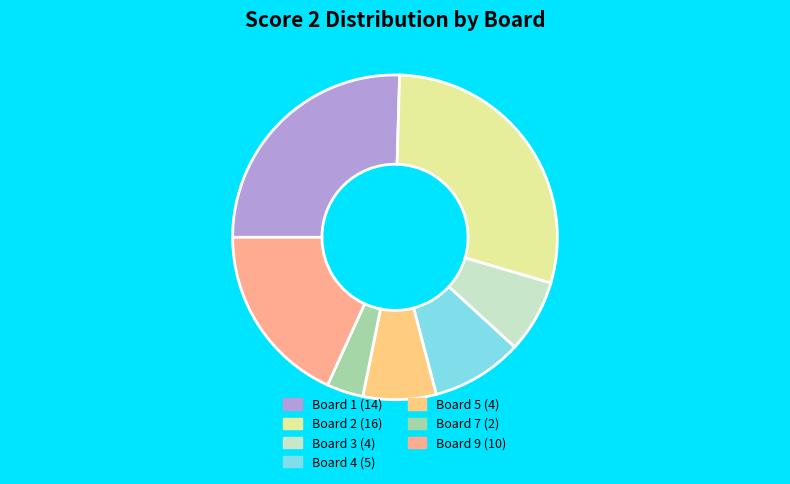

What is the largest slice in the pie chart?

Board 2 (16)